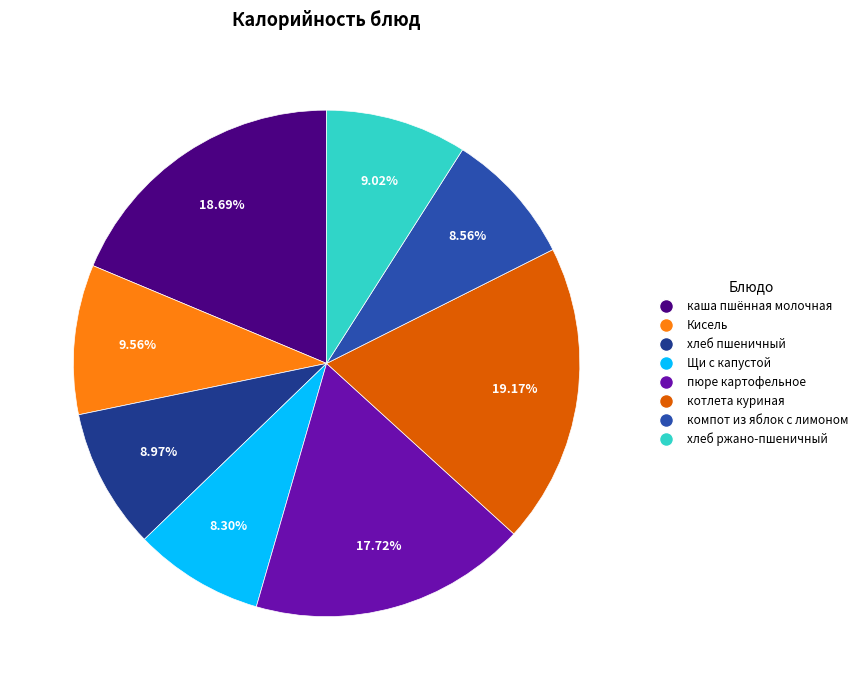

How many slices are in this pie chart?

8